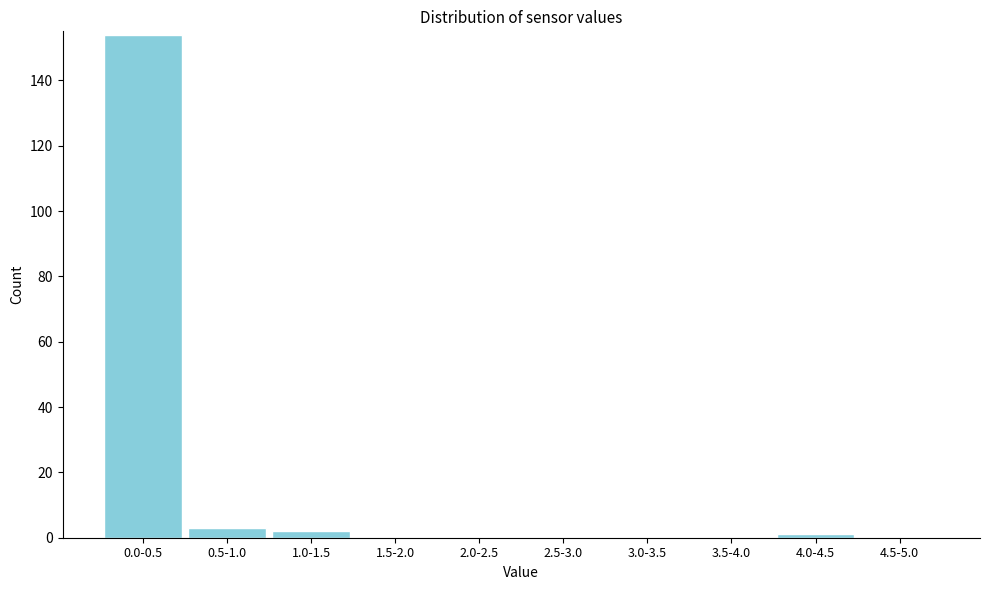

Reading right to left, list all the values displayed in this chart.

4.5-5.0=0	4.0-4.5=1	3.5-4.0=0	3.0-3.5=0	2.5-3.0=0	2.0-2.5=0	1.5-2.0=0	1.0-1.5=2	0.5-1.0=3	0.0-0.5=154